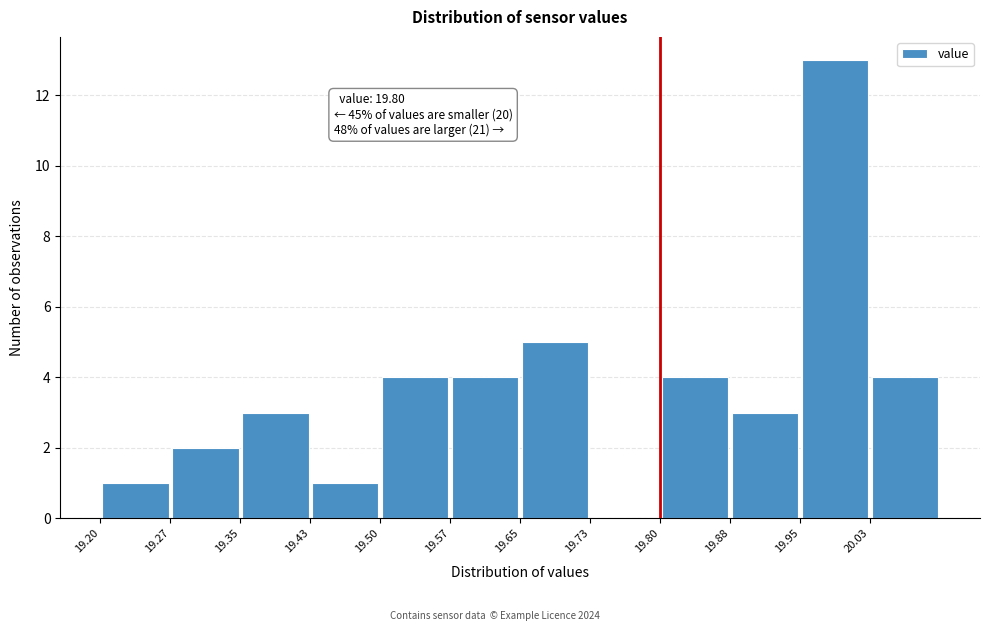

Over which range of the x-axis is the bar tallest?

19.950 to 20.025